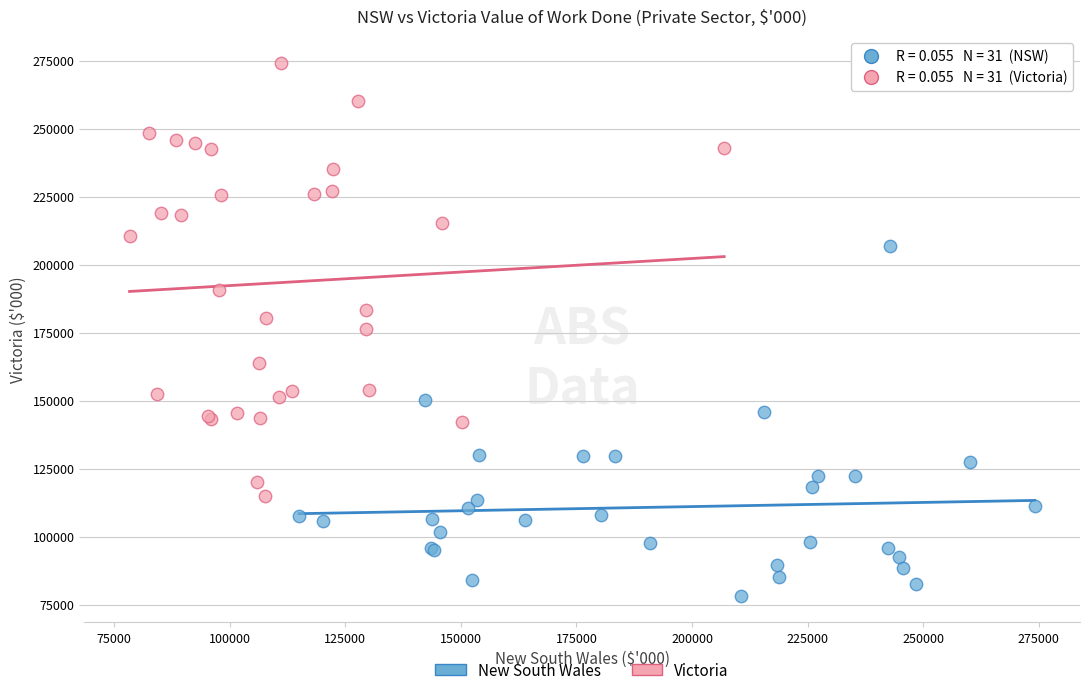

Which series has the widest spread of Y values?

Victoria